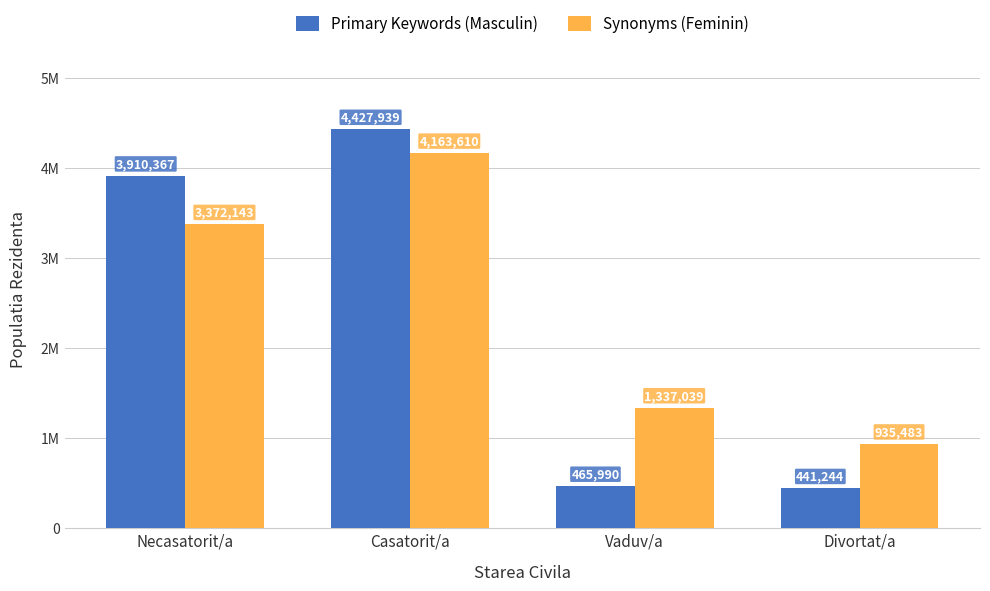

What are all the series names shown in the legend?

Primary Keywords (Masculin), Synonyms (Feminin)